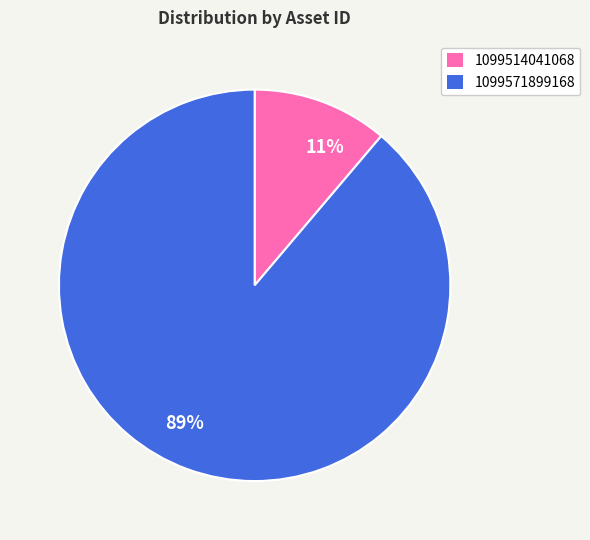

True or false: 1099571899168 accounts for 89% of the total.

True